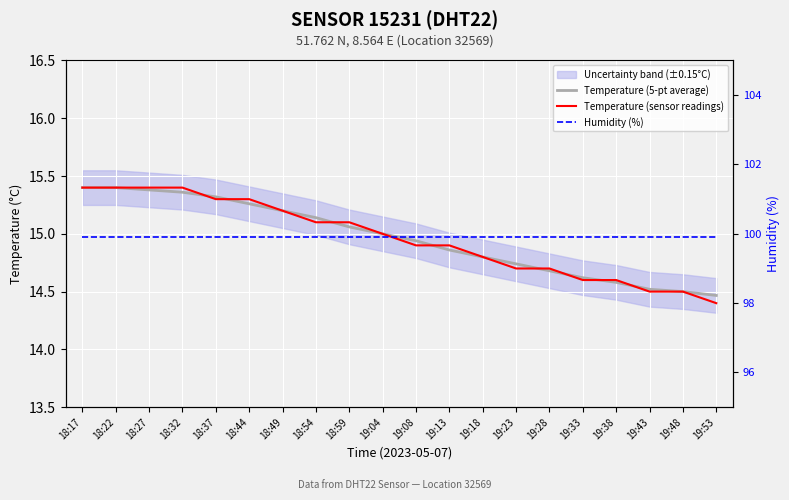

At 19:13, list the series in order from largest to smallest.

Humidity (%), Temperature (sensor readings), Temperature (5-pt average)